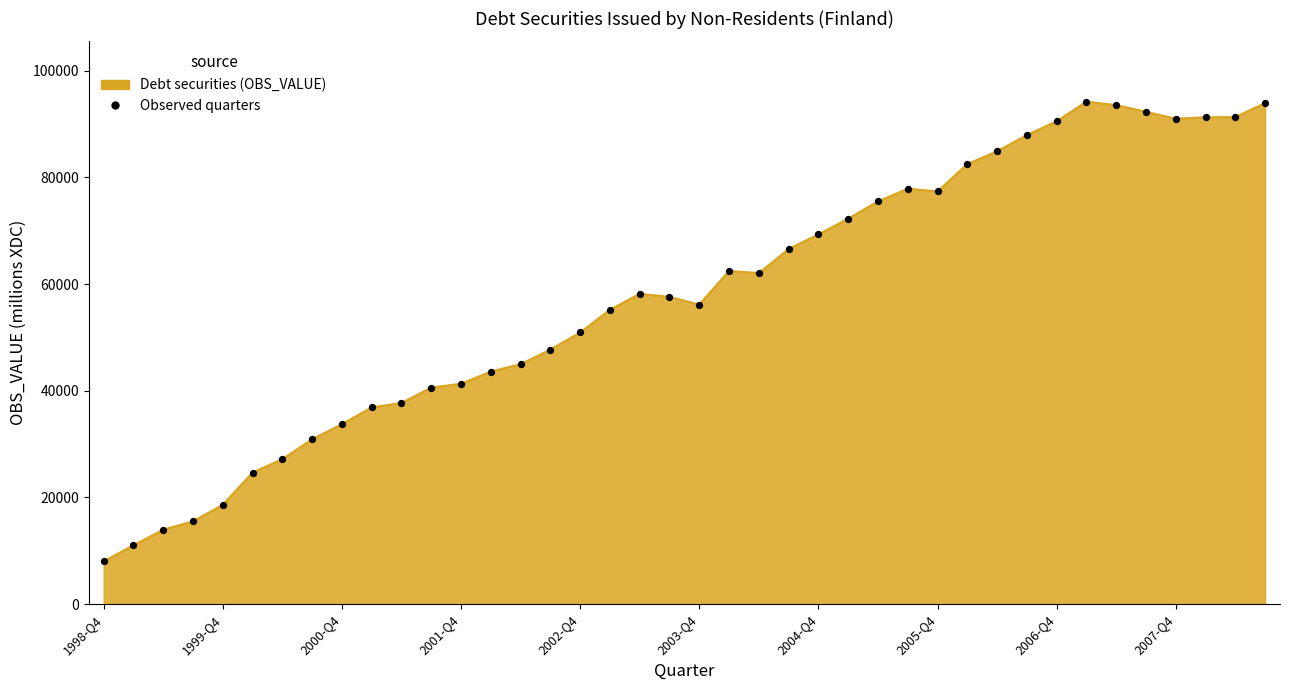

What is the smallest value displayed?

8007